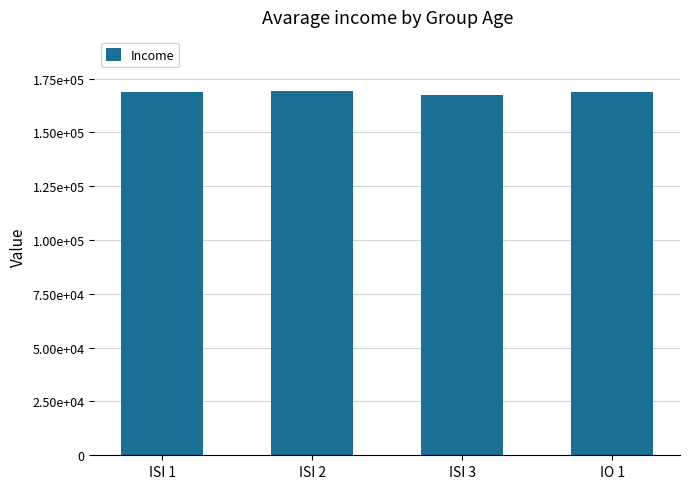

What is the sum of all values?

674058